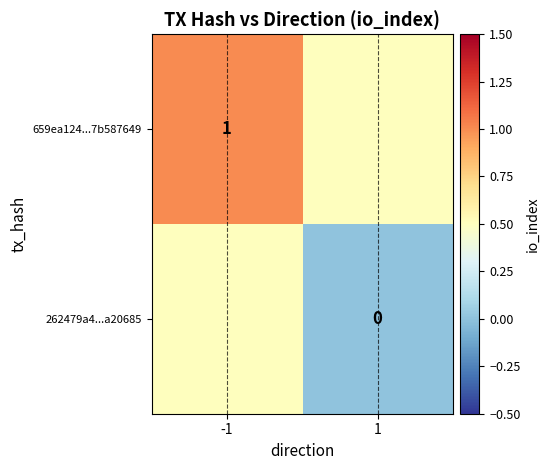

The 659ea124...7b587649 series shows 1.5 at -1. True or false?

False